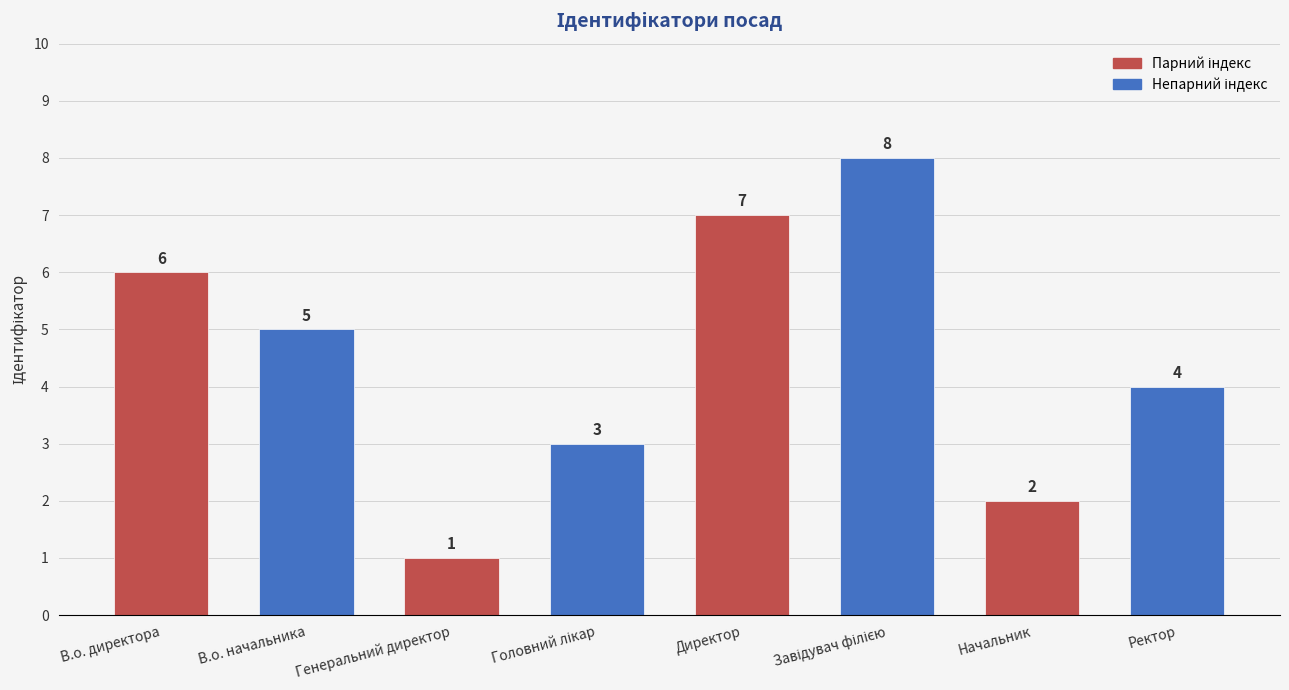

How many distinct data groups are displayed?

1